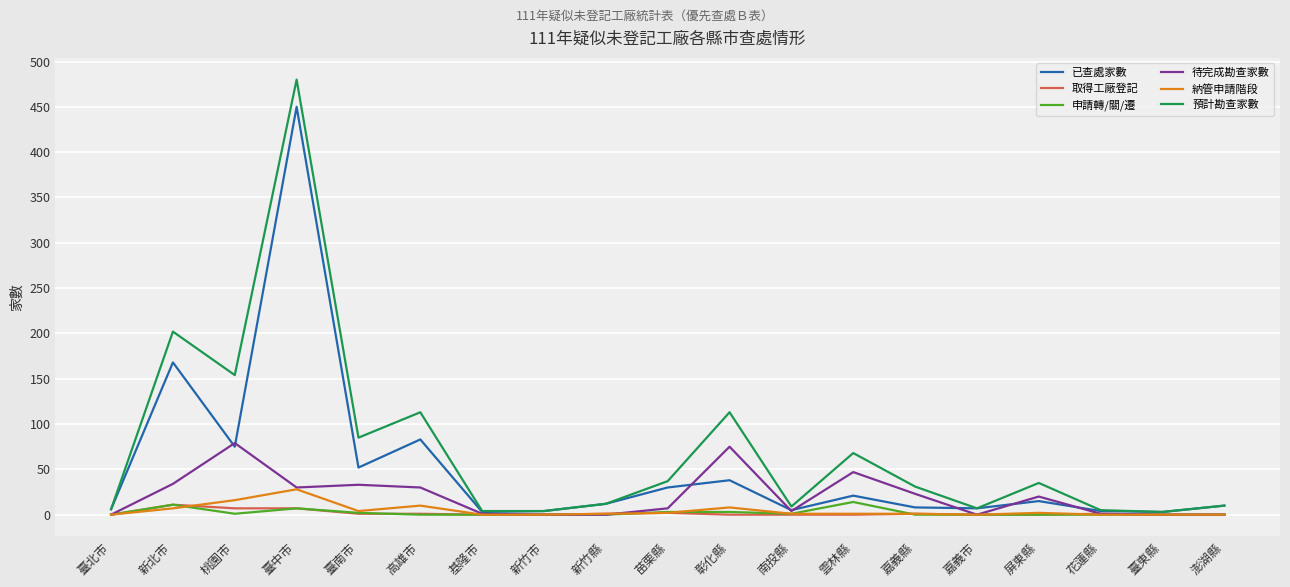

The value of 待完成勘查家數 at 嘉義市 is 0. True or false?

True